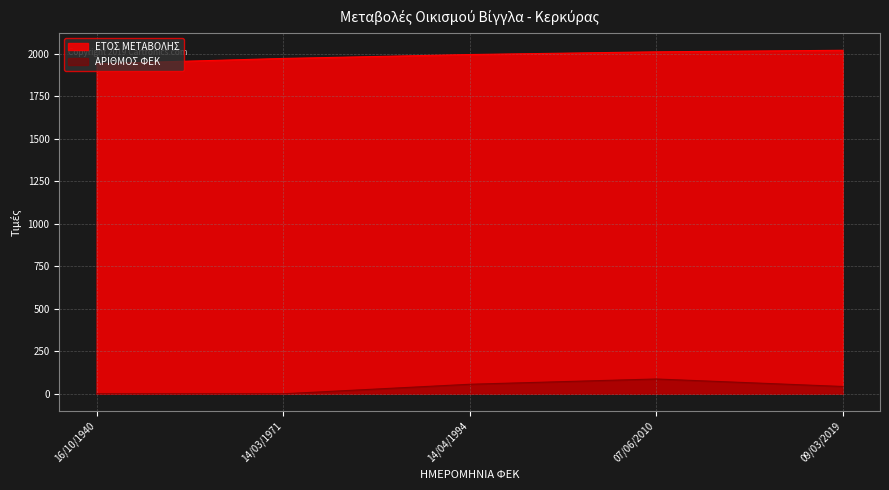

Which has a higher value, 09/03/2019 or 07/06/2010?

09/03/2019